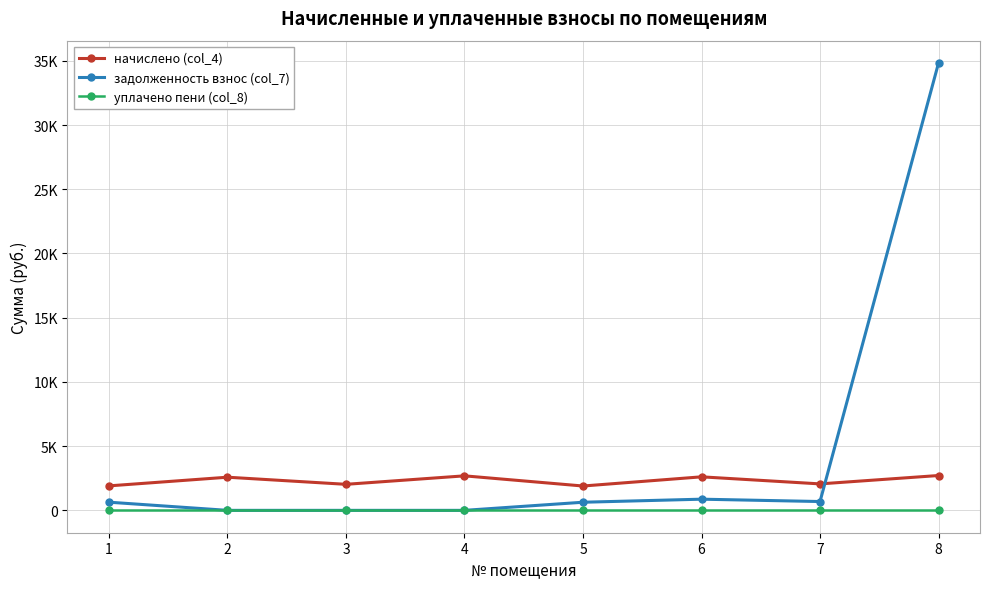

In начислено (col_4), how many points are lower than both neighbors (excluding endpoints)?

3